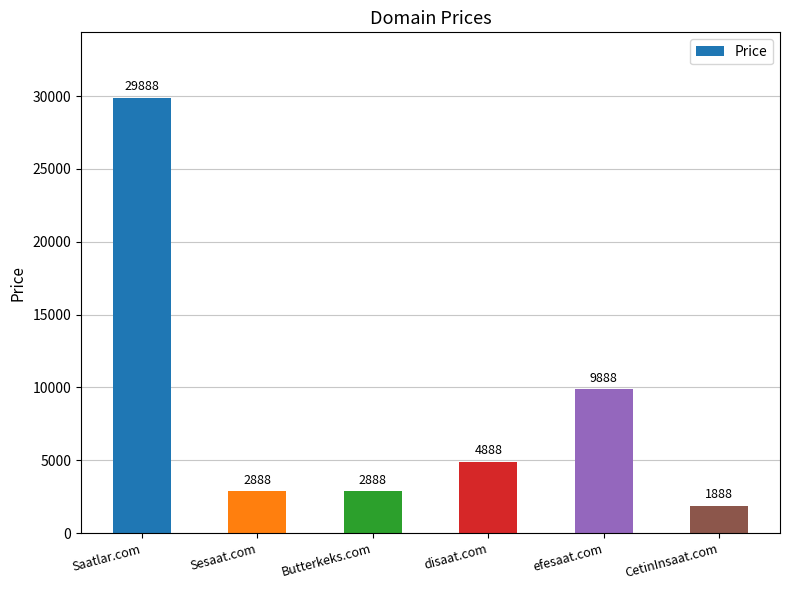

Is it true that the value at Butterkeks.com is 2888?

True